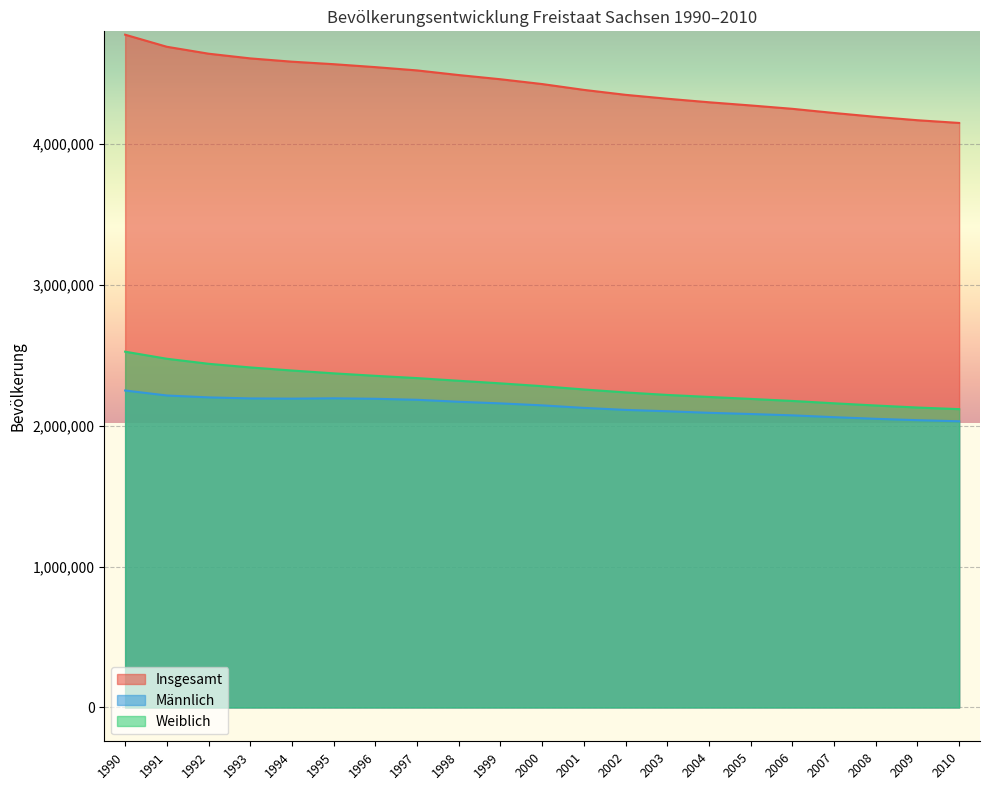

What are all the series names shown in the legend?

Insgesamt, Männlich, Weiblich